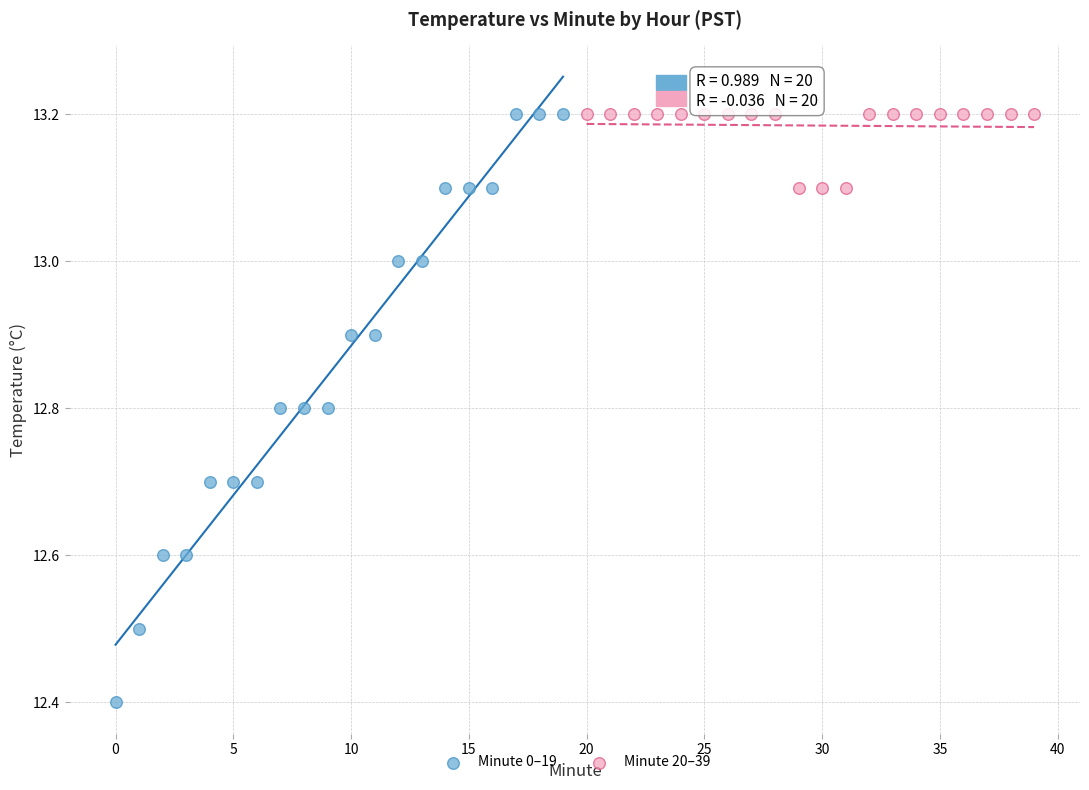

Which series reaches the minimum Y coordinate?

Minute 0–19